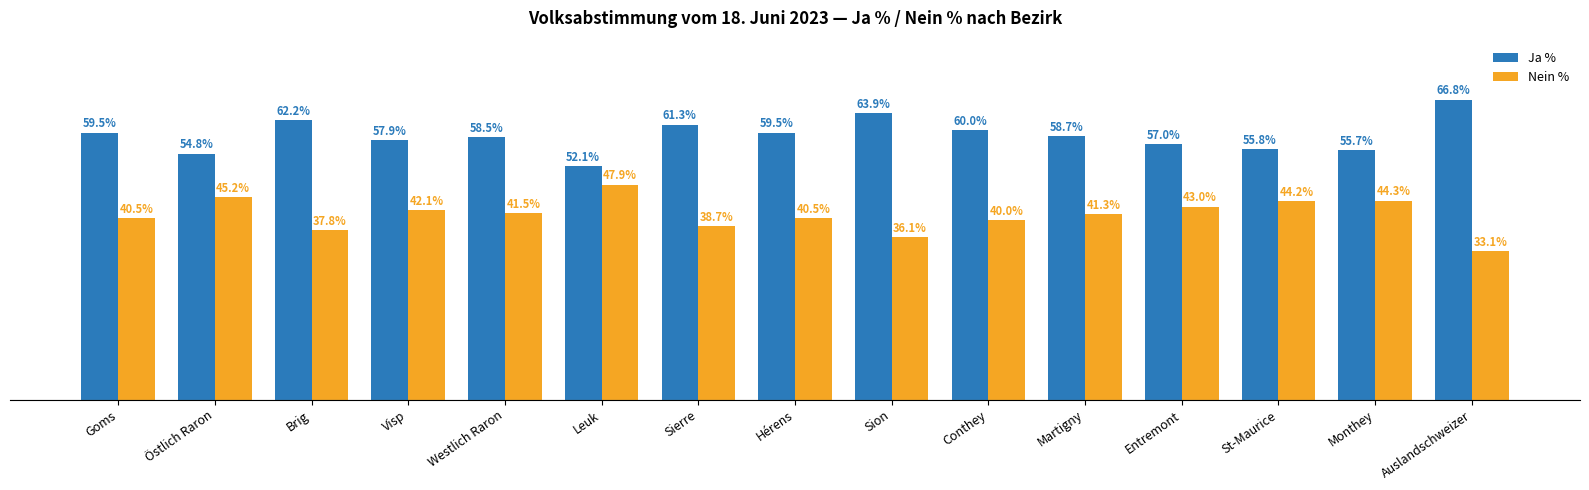

At which label is Ja % closest to 59?

Martigny